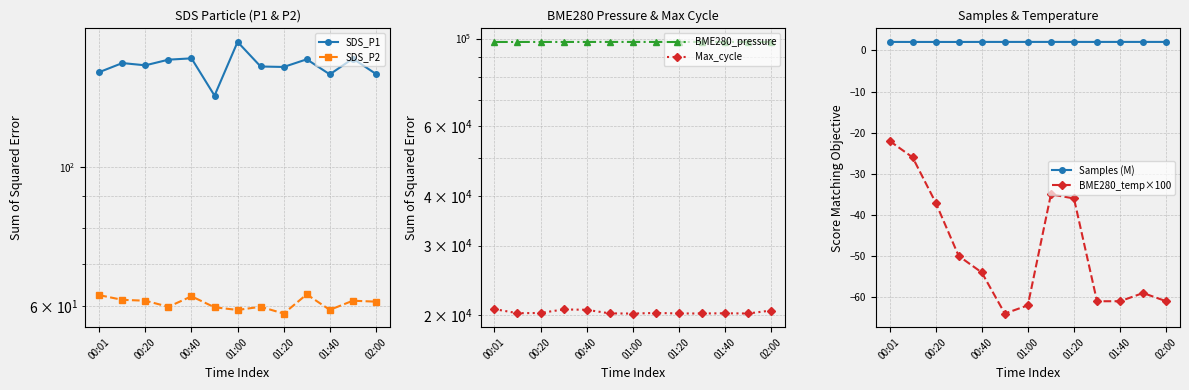

What is the greatest value displayed?

98059.0